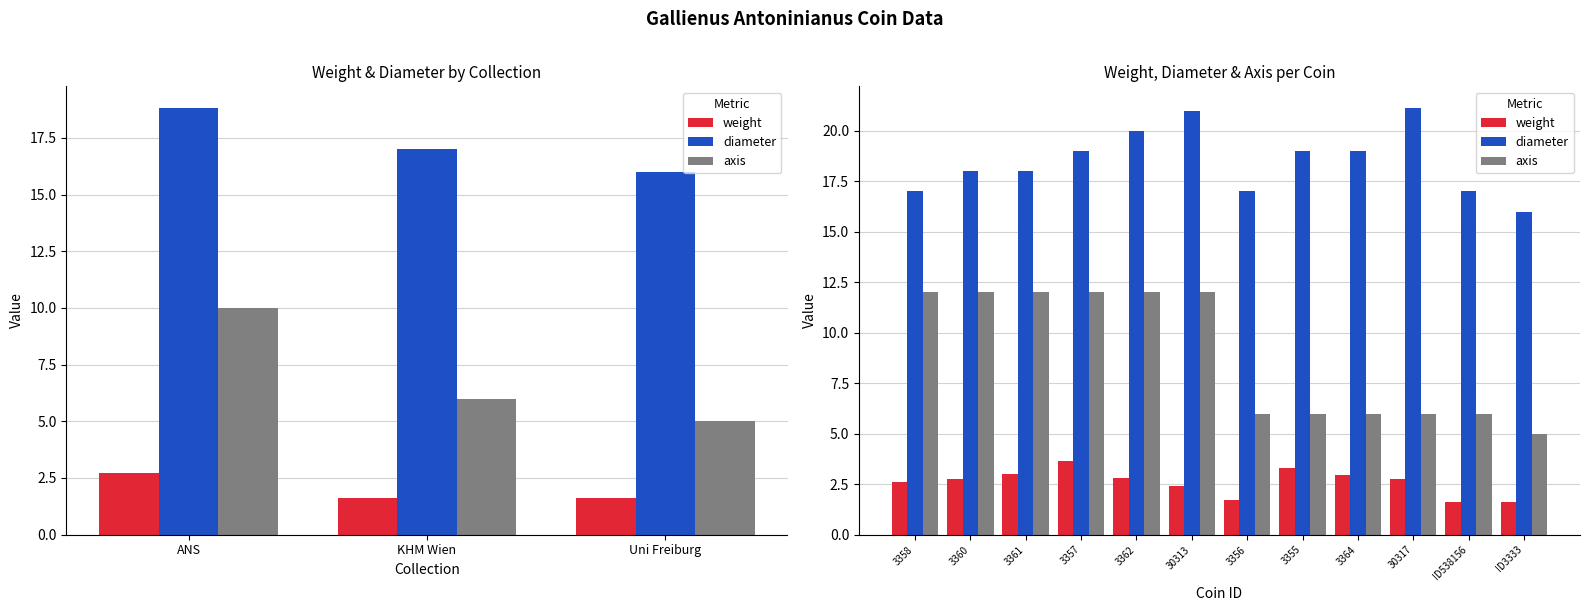

How many groups of bars are there?

12